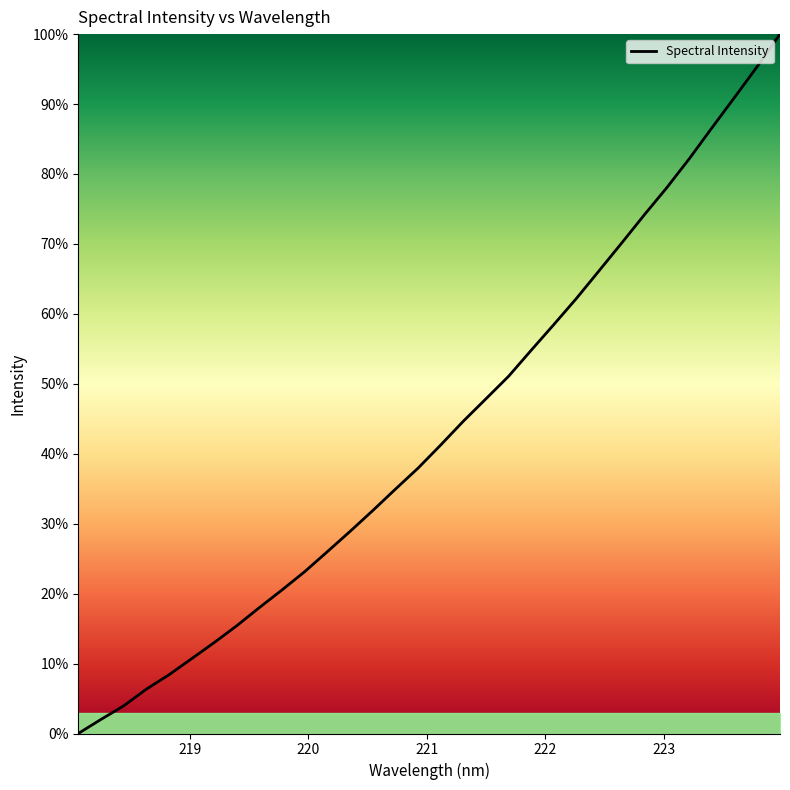

How many lines are shown in the chart?

1